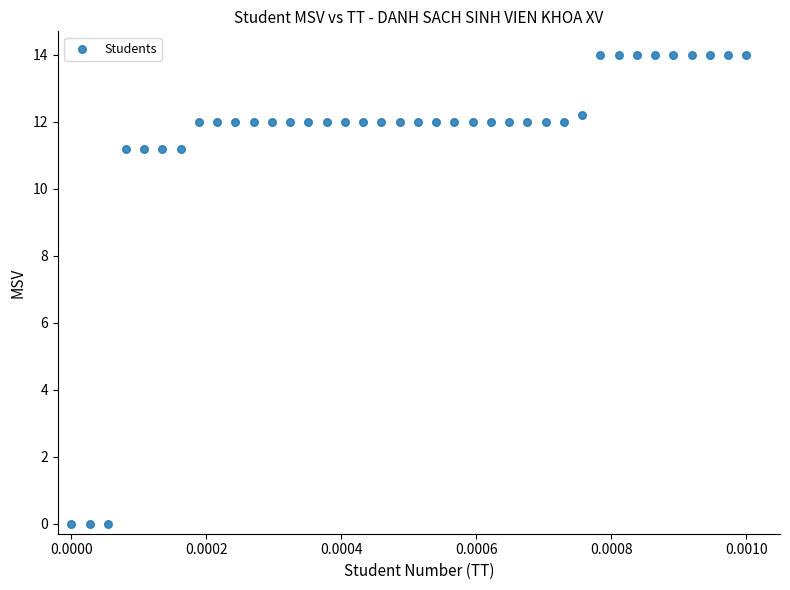

What is the range of Y values (max minus min)?

14.0